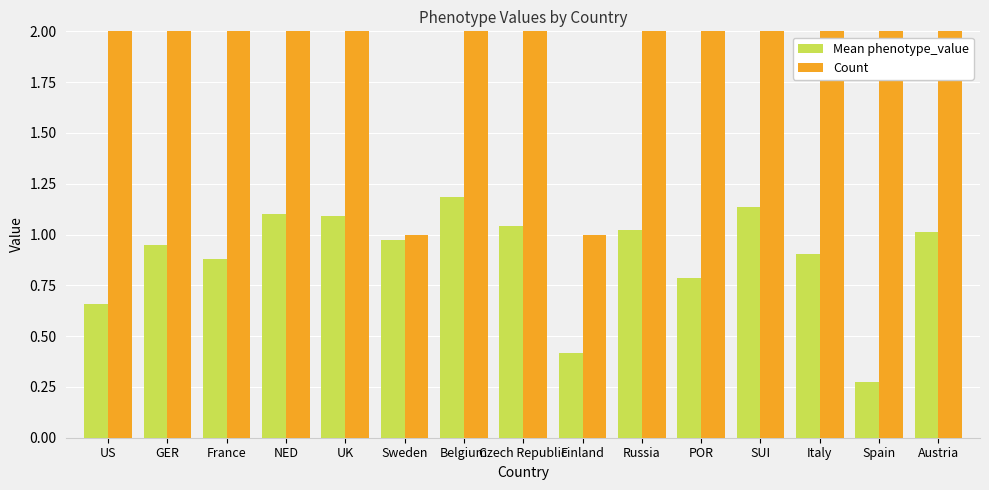

Which series has the largest total across all categories?

Count